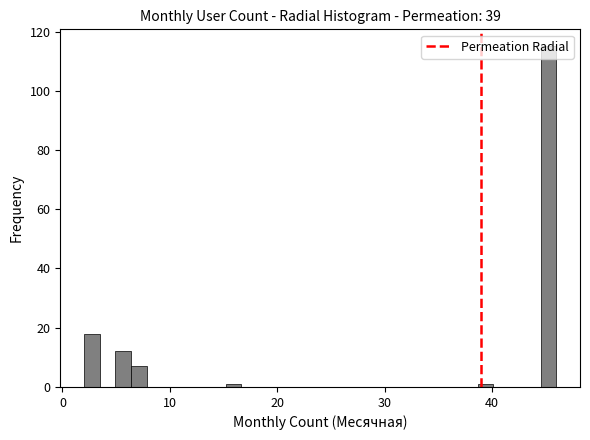

Around what value on the x-axis is the tallest bar? Give the approximate position of its centre, as read against the axis.

45